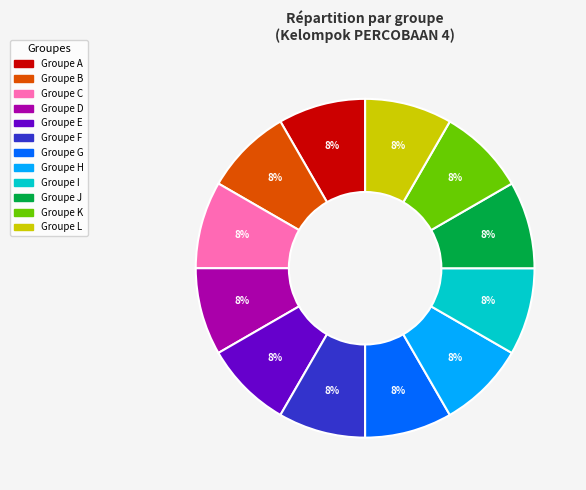

Is there any slice that represents more than half of the pie?

No